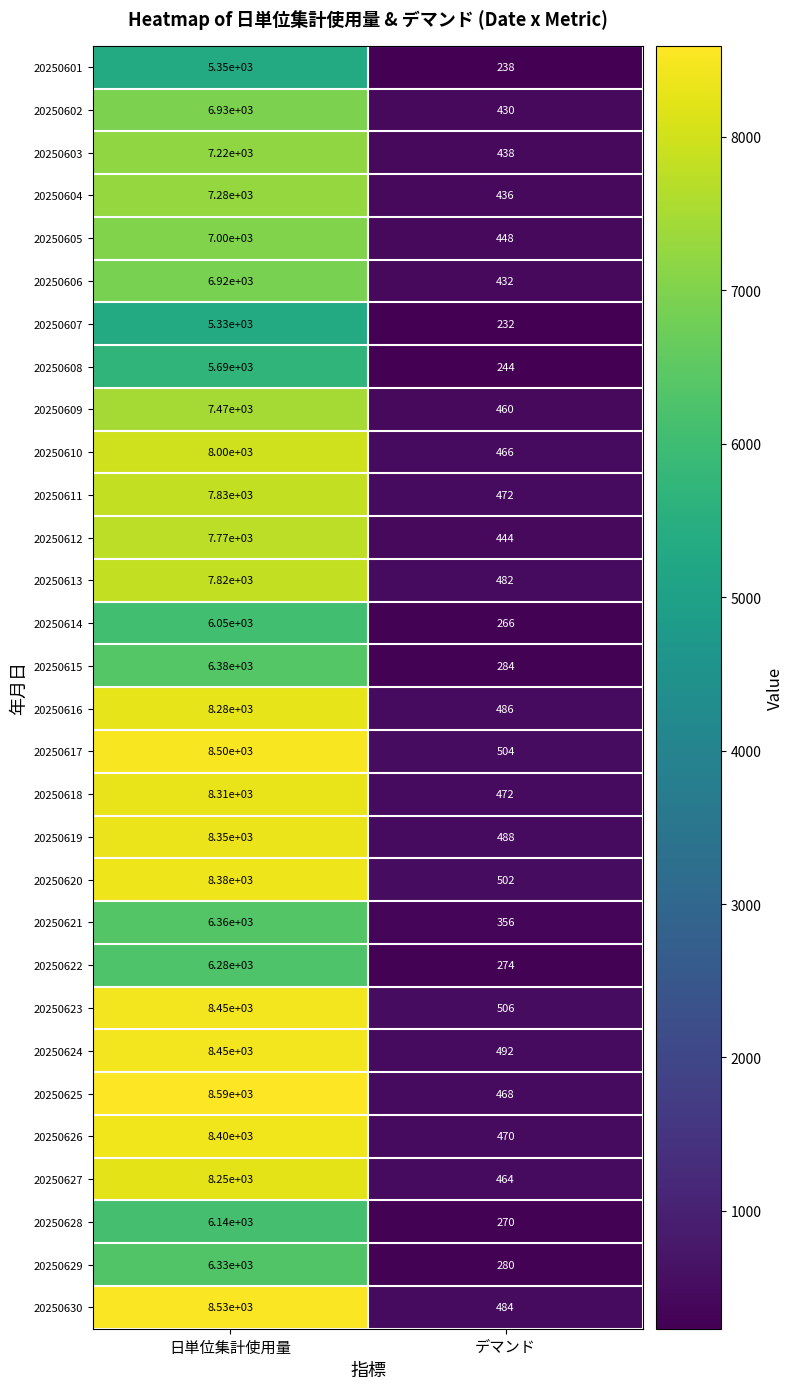

At which category is the sum across all series the highest?

日単位集計使用量